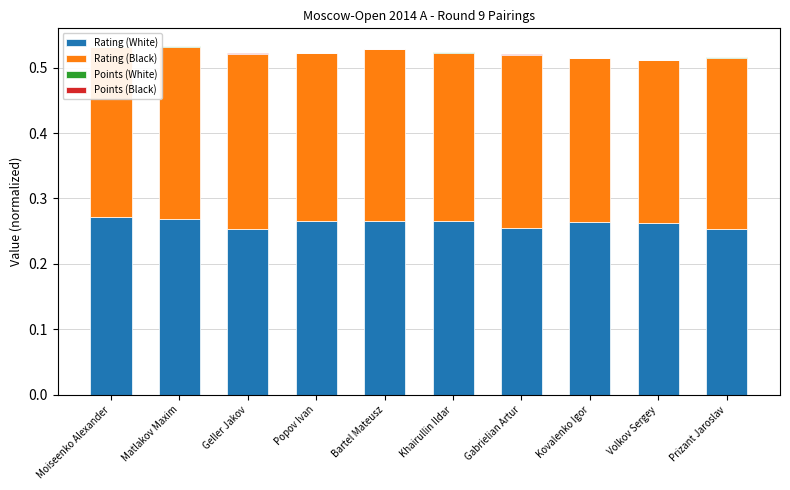

Rank the series by their maximum value, from lowest to highest.

Points (White), Points (Black), Rating (Black), Rating (White)